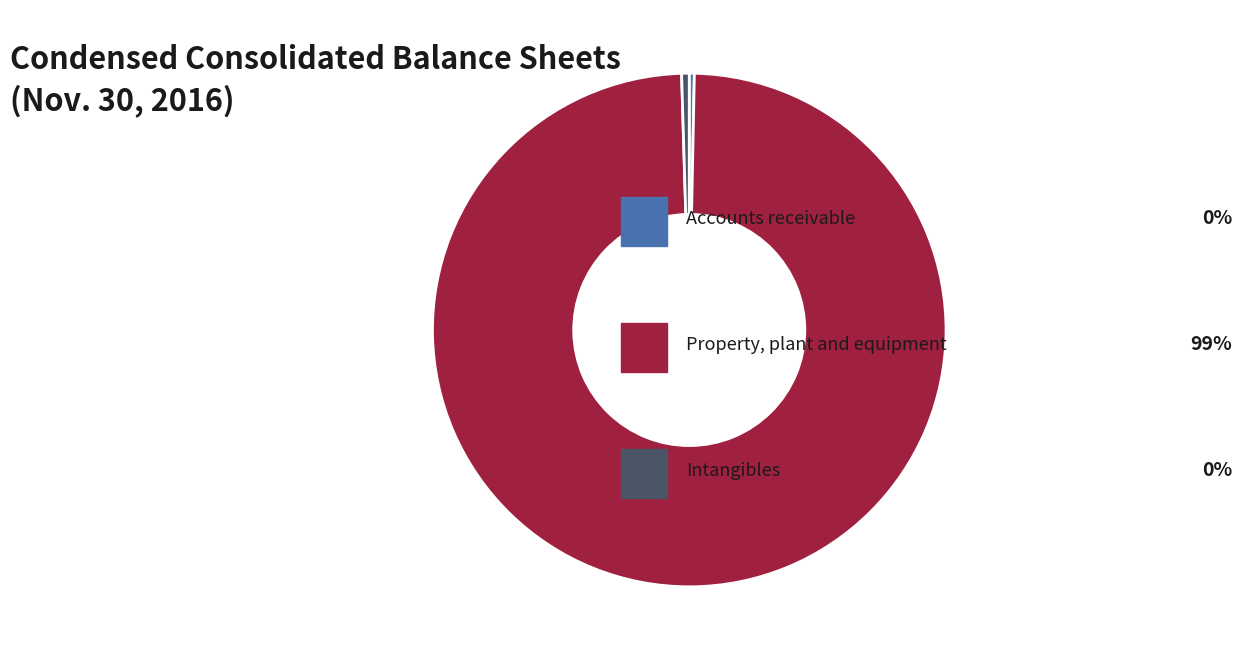

Count the number of slices in the pie.

3